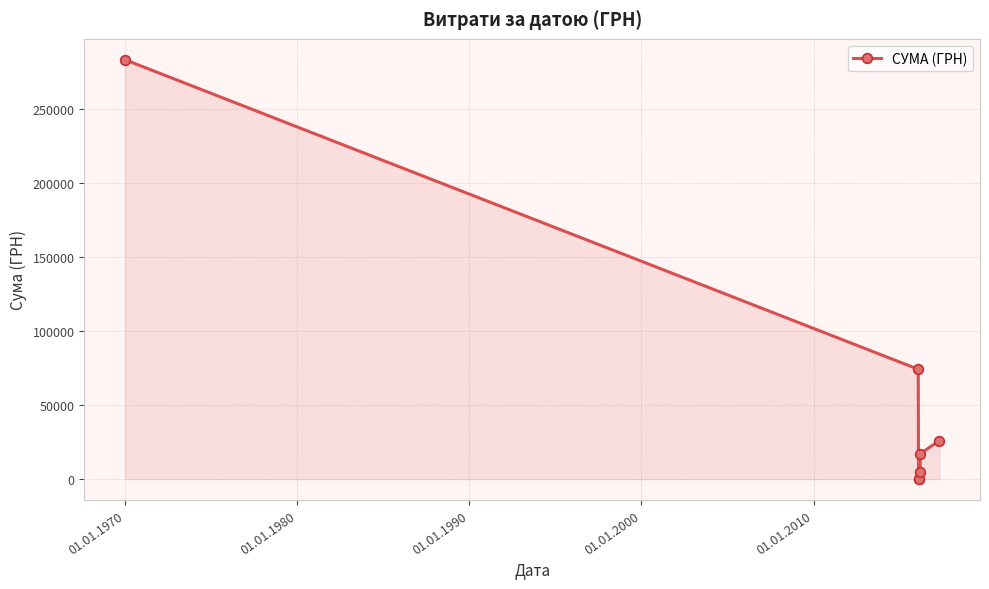

What is the maximum value shown in the chart?

283395.0